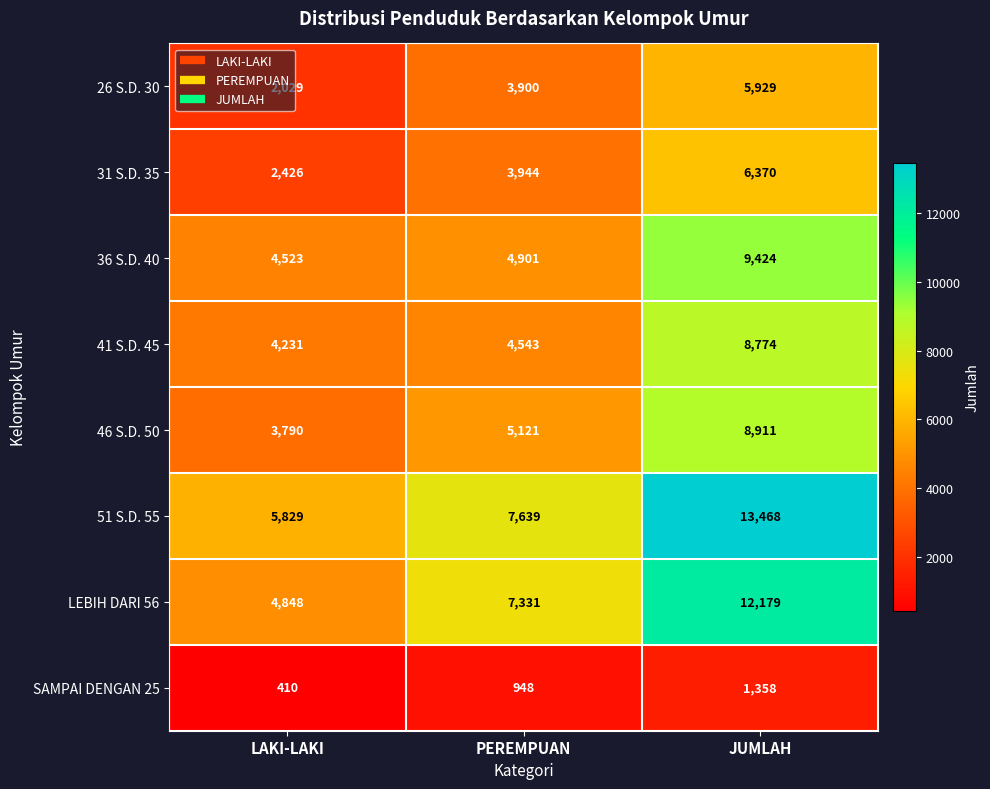

What is the difference between the LEBIH DARI 56 values at JUMLAH and LAKI-LAKI?

7331